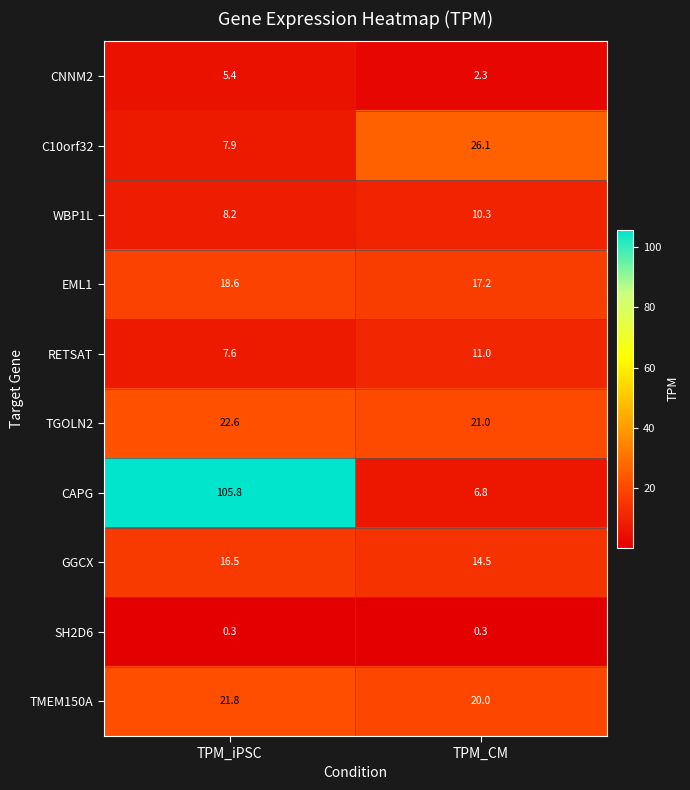

What is the sum of all C10orf32 values?

34.0